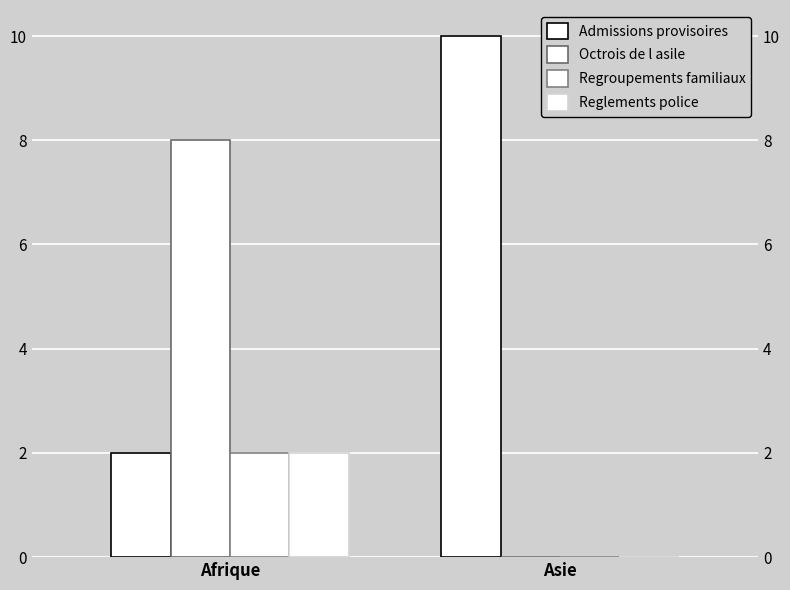

Rank the series at Afrique from highest to lowest value.

Octrois de l asile, Admissions provisoires, Regroupements familiaux, Reglements police